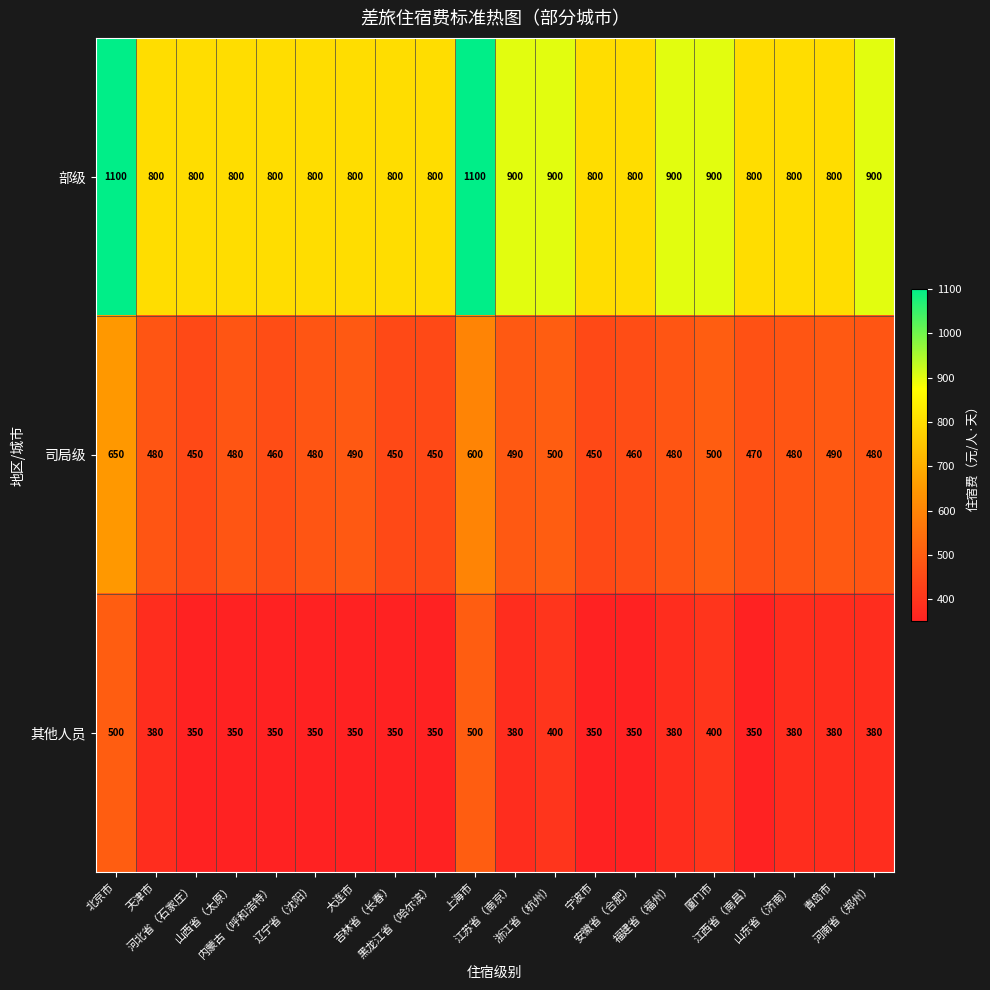

What is the difference between the second highest and minimum values in the 其他人员 series?

150